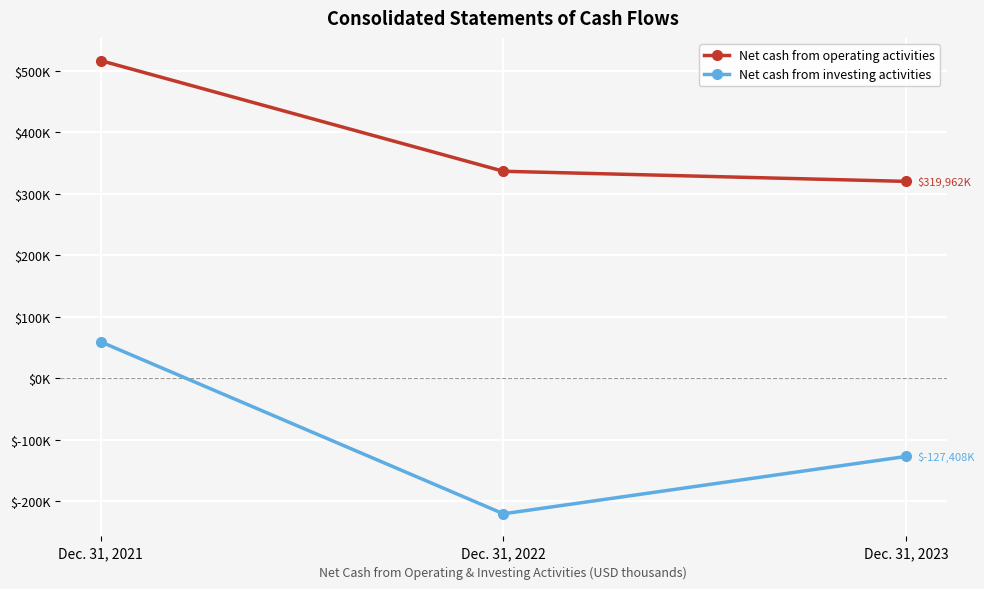

Does the chart have visible grid lines?

Yes